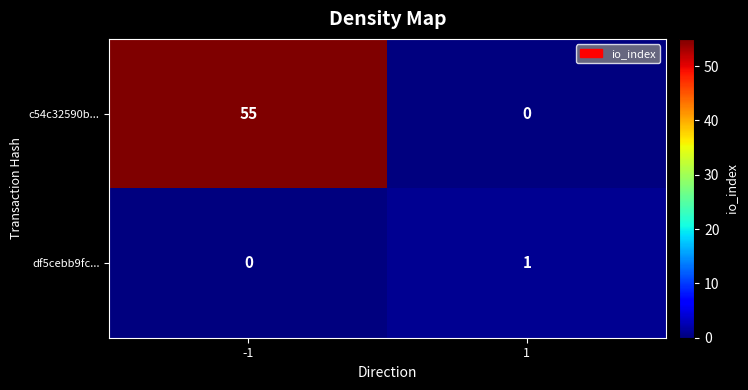

Which category has the highest value in the c54c32590b... series?

-1